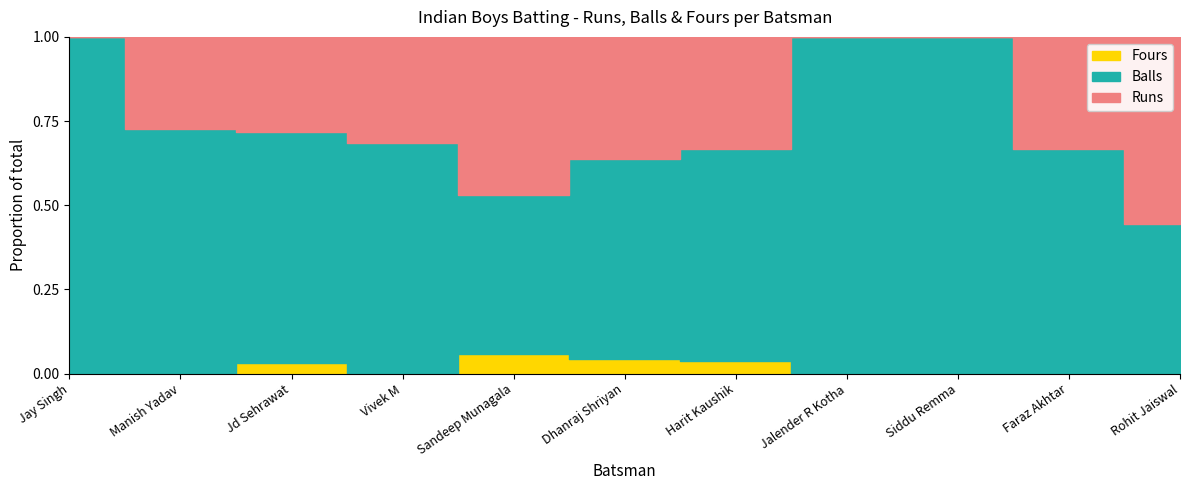

True or false: Balls has more than 2 interior local peaks.

True